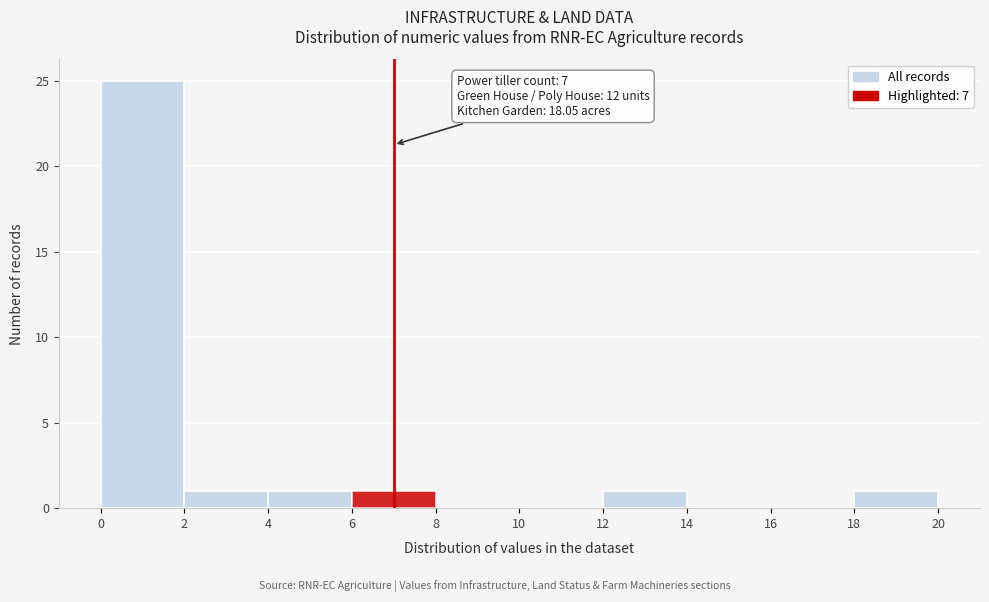

Which range on the x-axis has the tallest bar?

0 to 2